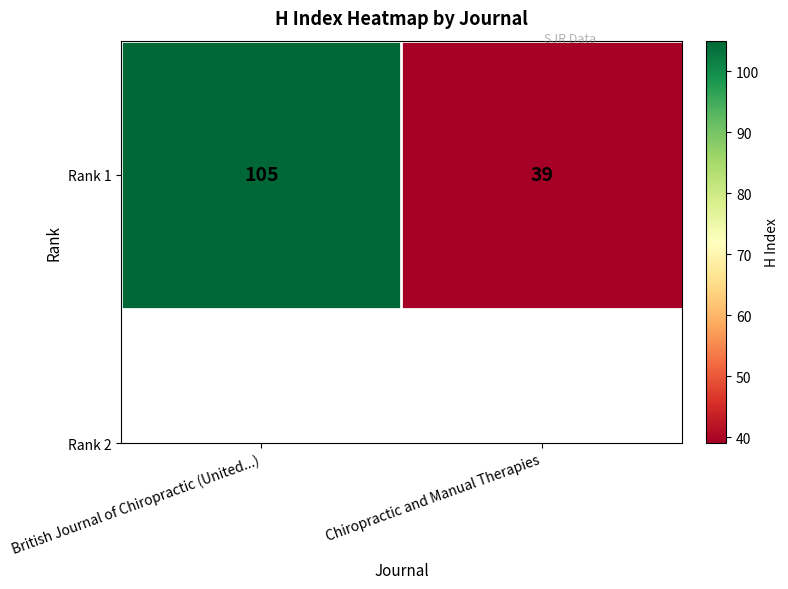

True or false: the data shows 105 at British Journal of Chiropractic (United...).

True